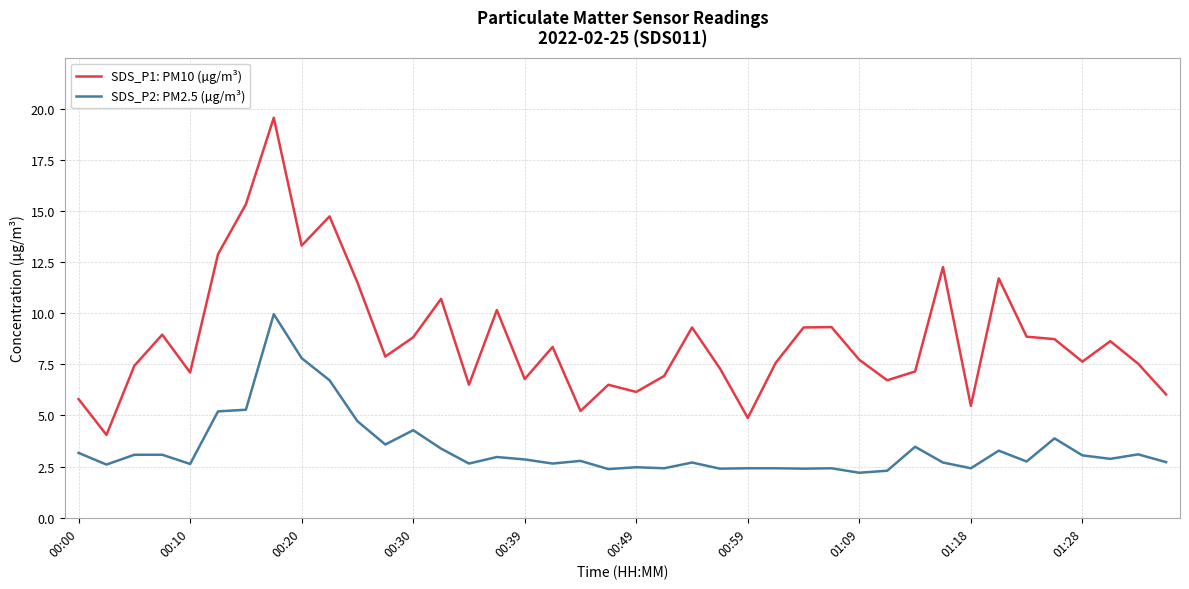

Which series has the largest total across all categories?

SDS_P1: PM10 (µg/m³)